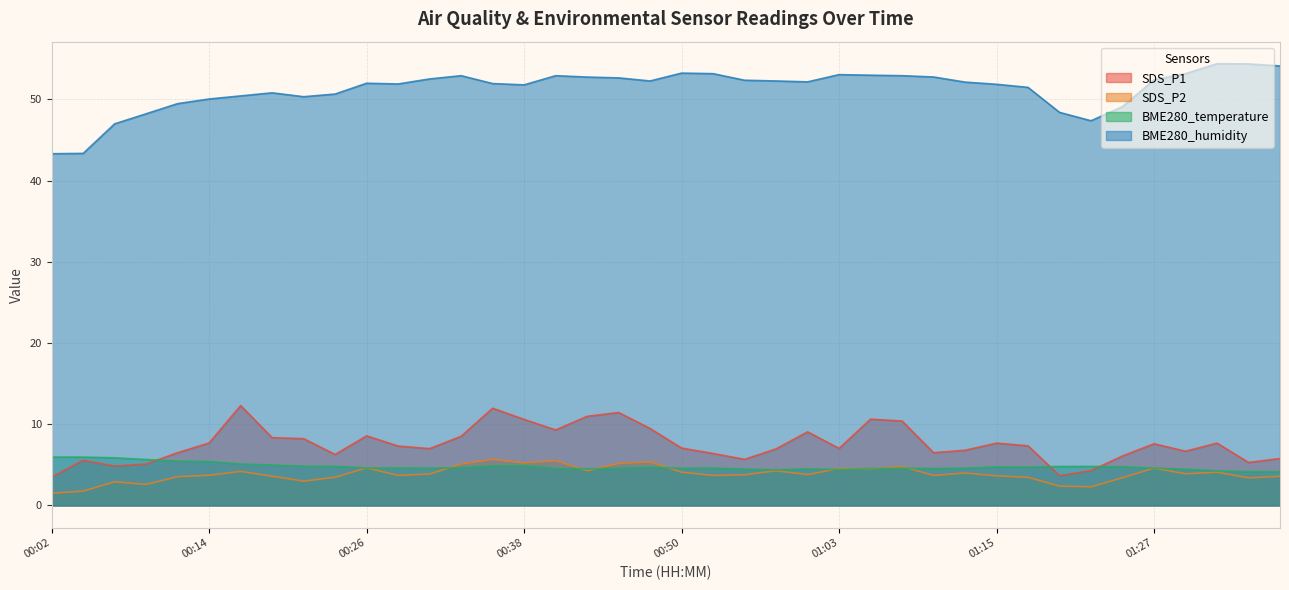

What is the value of the BME280_temperature point at the 3rd from the left?

5.9